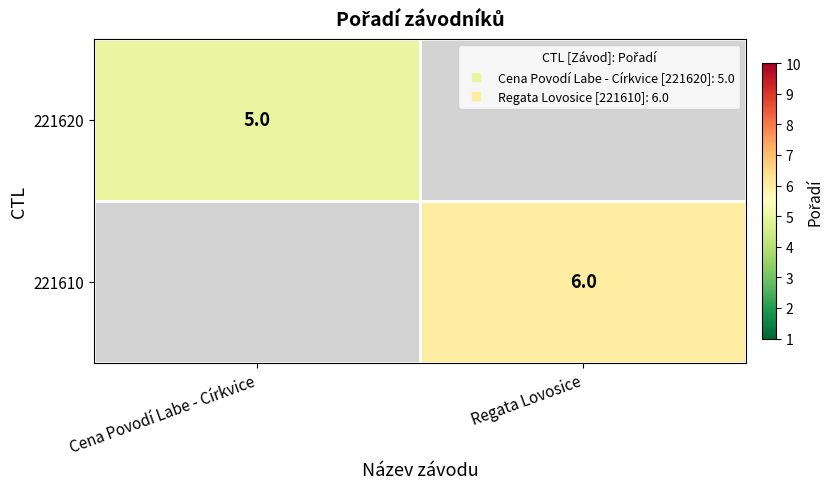

How many series are shown in this chart?

2